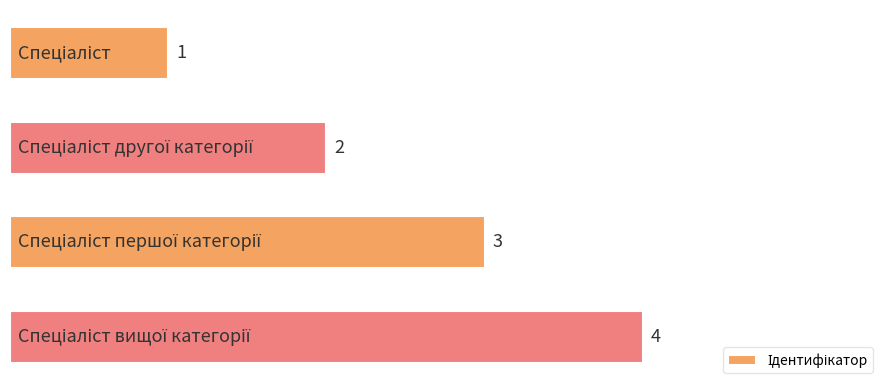

How many values are below 3?

2